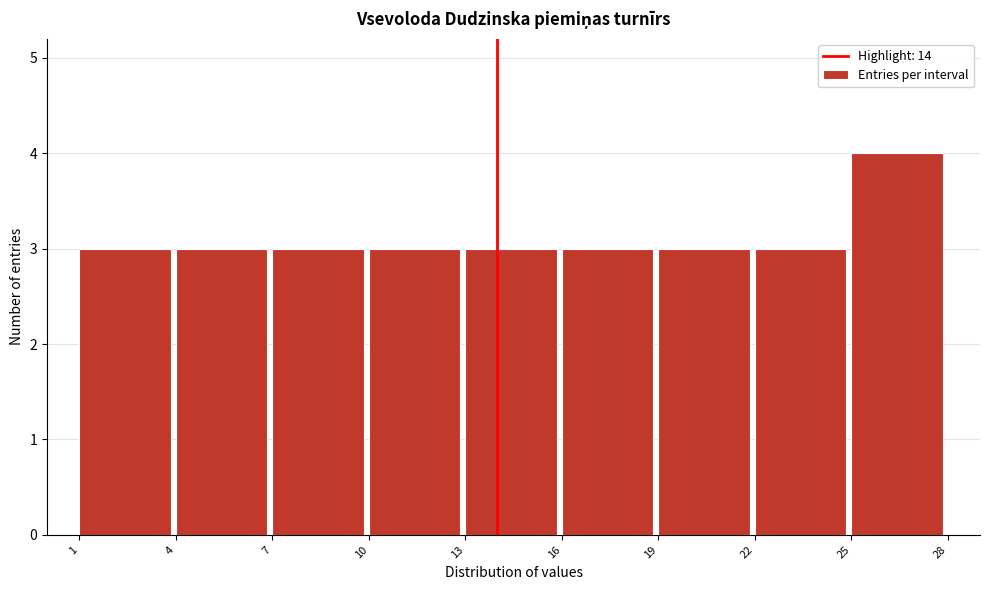

Reading left to right, transcribe this chart: for each bar, give the range it covers on the x-axis and its height. The values are not printed on the chart, so give them approximately, as read against the axis.

1 to 4: 3
4 to 7: 3
7 to 10: 3
10 to 13: 3
13 to 16: 3
16 to 19: 3
19 to 22: 3
22 to 25: 3
25 to 28: 4